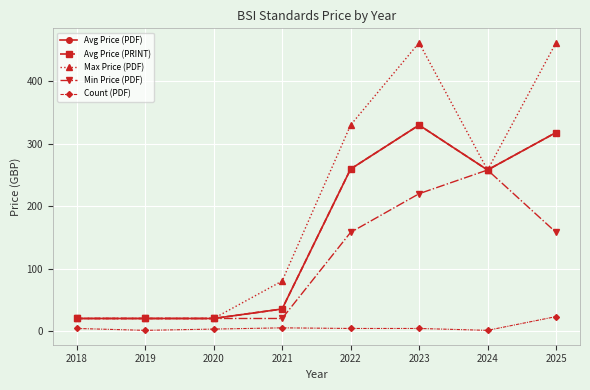

Does the chart display data point markers on the line(s)?

Yes